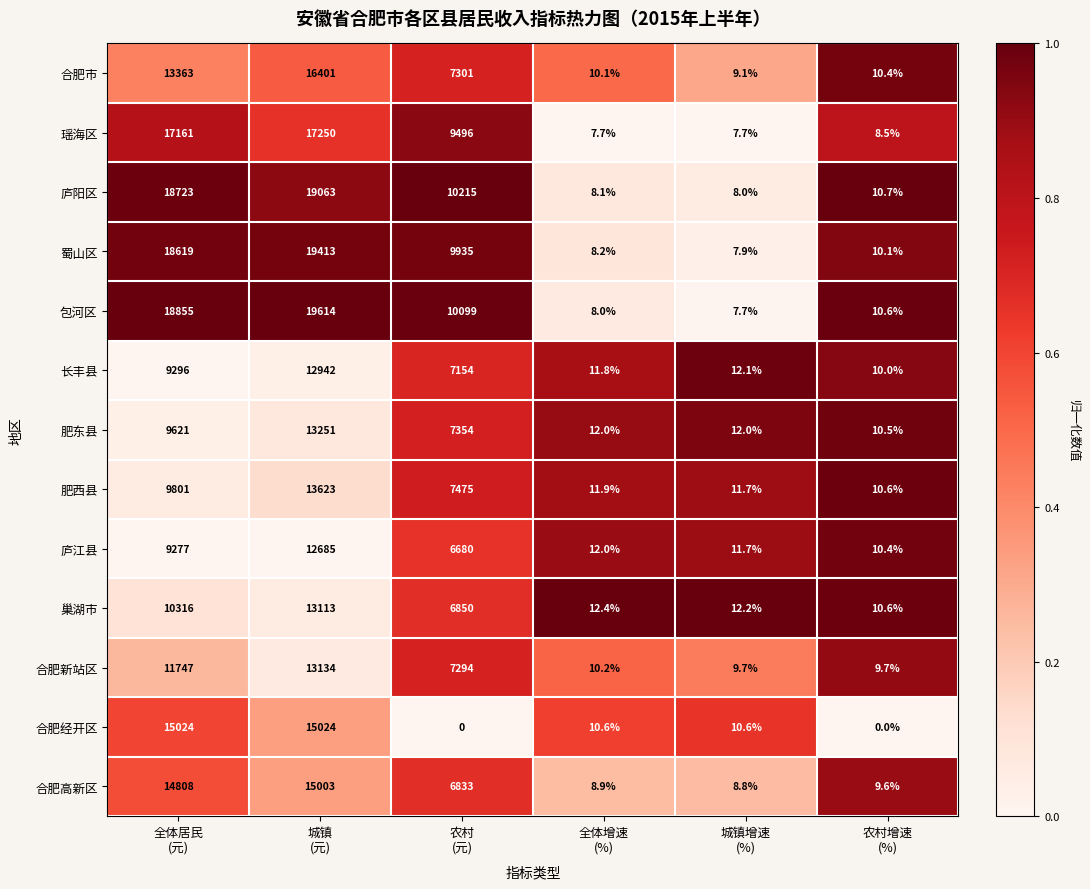

Which series has the largest range (max minus min)?

包河区